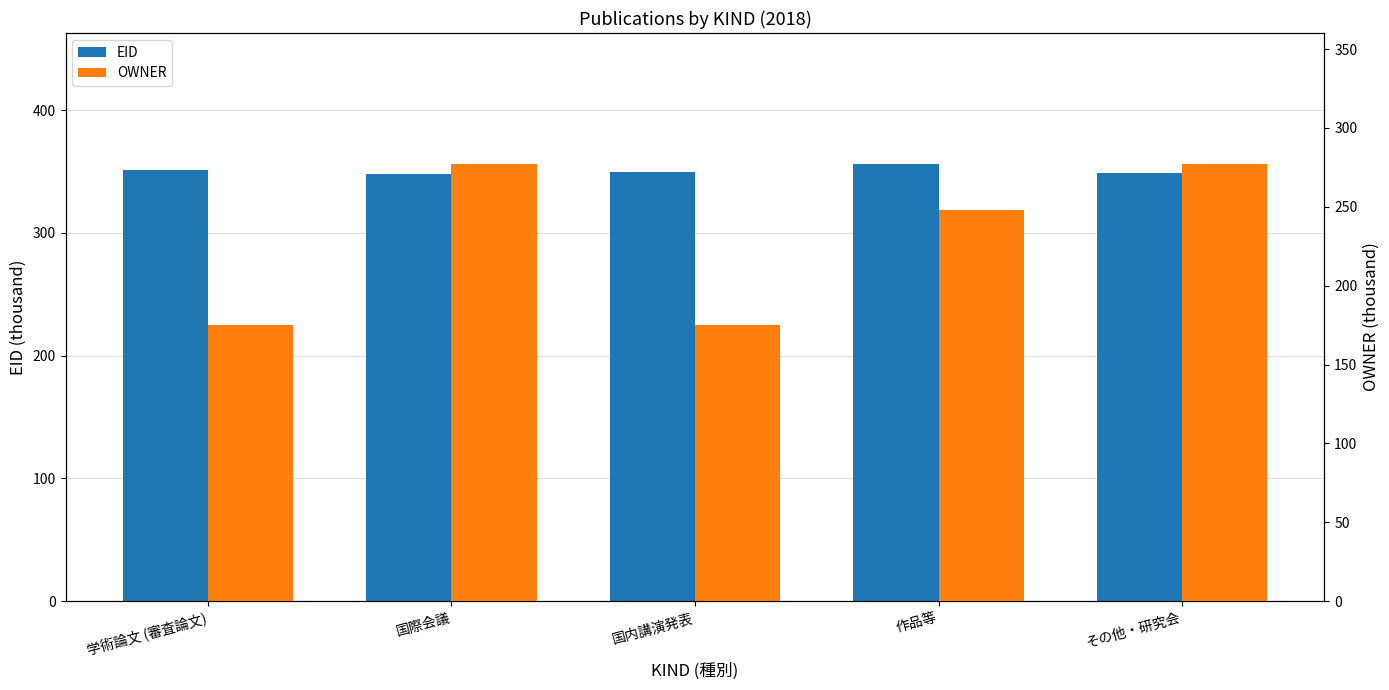

The OWNER series shows 496.9 at その他・研究会. True or false?

False